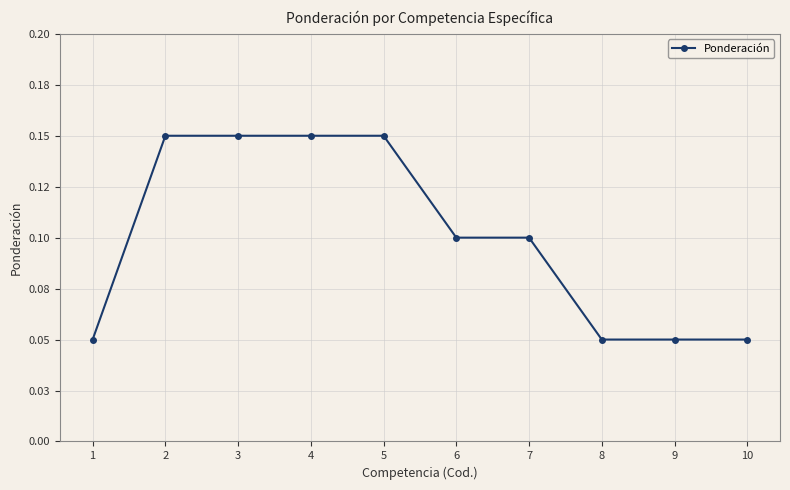

List the labels in order of value, smallest first.

1, 8, 9, 10, 6, 7, 2, 3, 4, 5